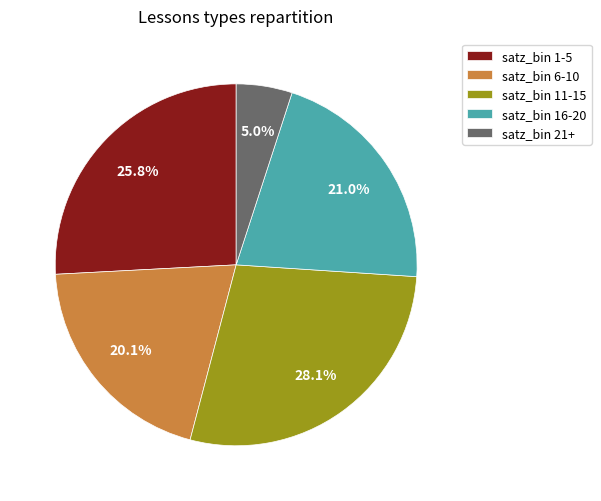

To the nearest percent, what is the average slice percentage?

20%